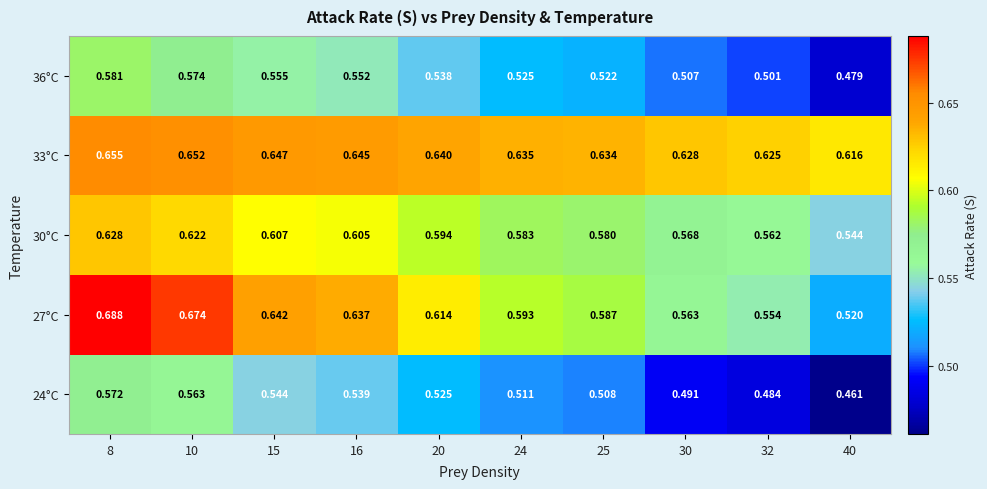

Is the value of 33°C at 20 greater than the value of 30°C at 15?

Yes